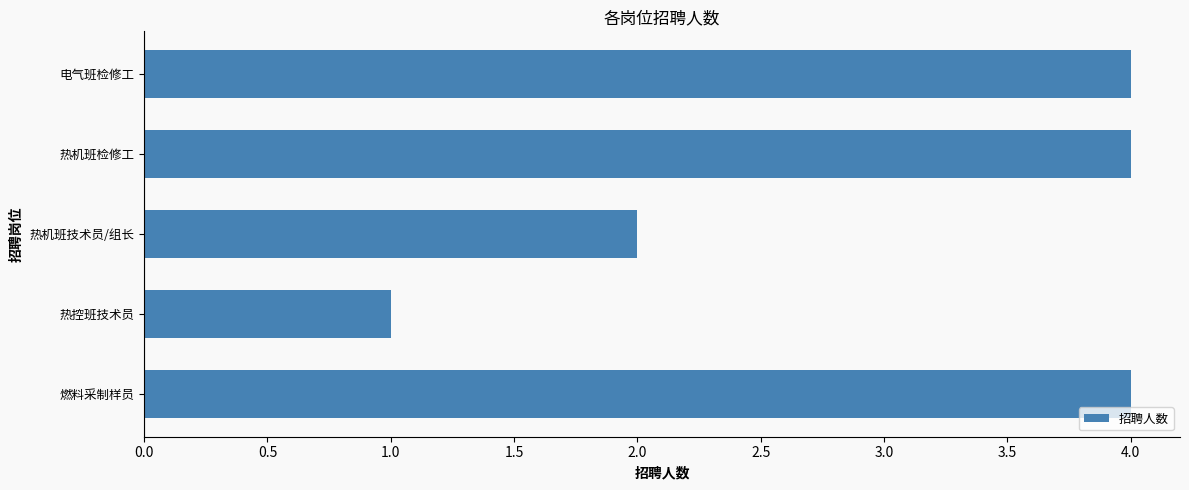

Is it true that the value at 热控班技术员 is 0?

False